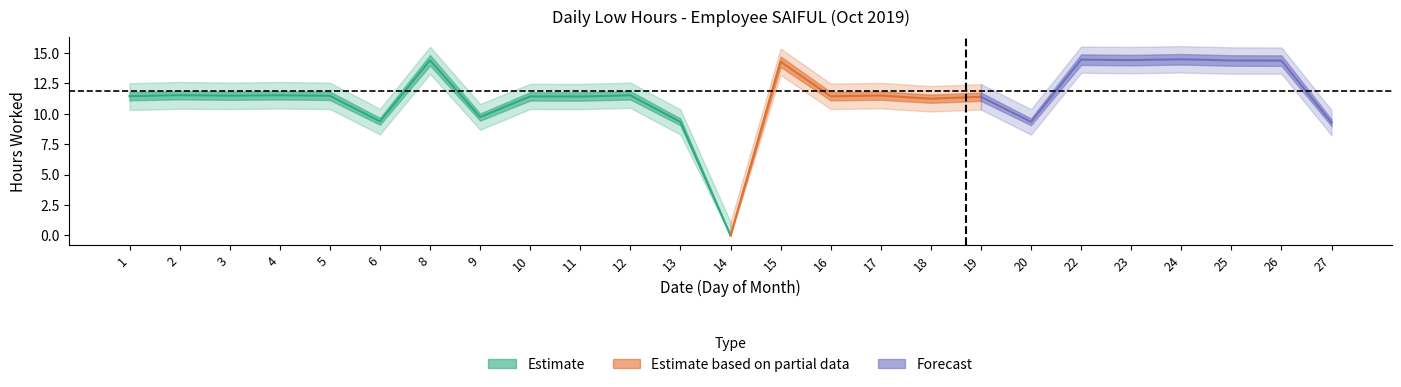

What is the average value of the Lower Bound series?

10.4